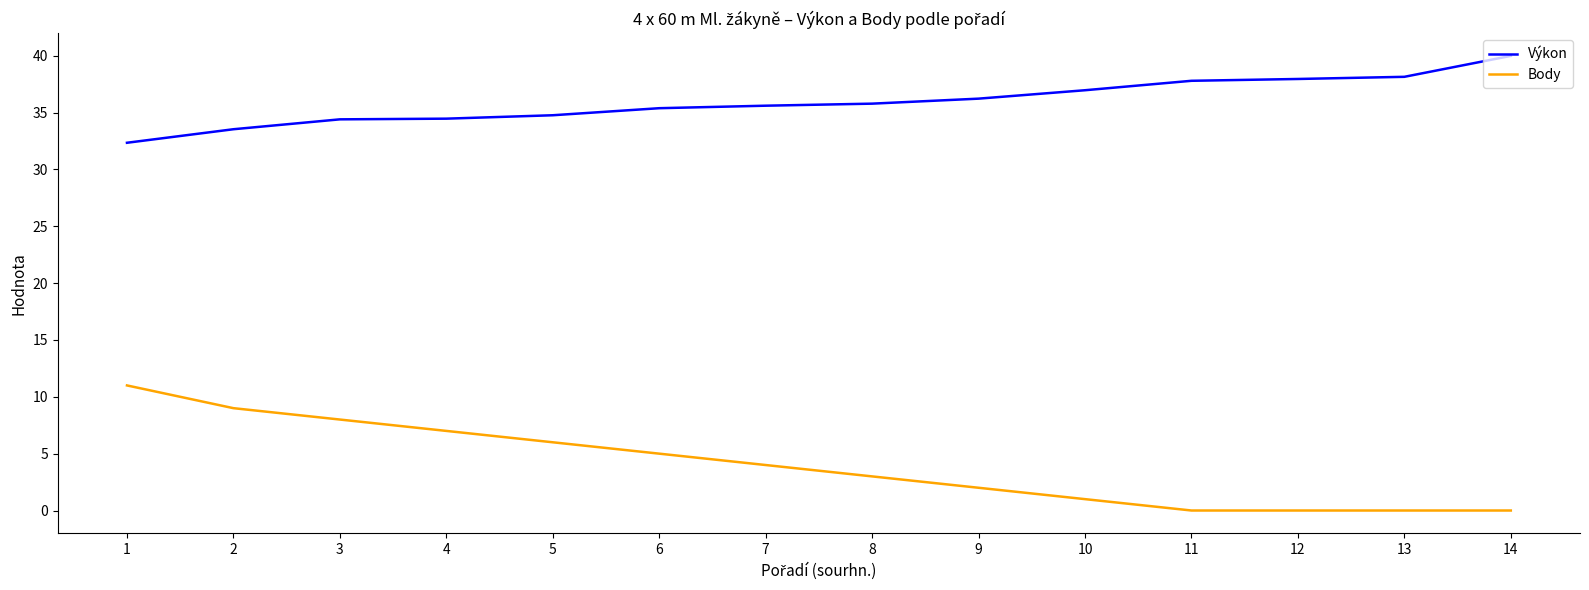

Is it true that Výkon equals 17.0 at 4?

False